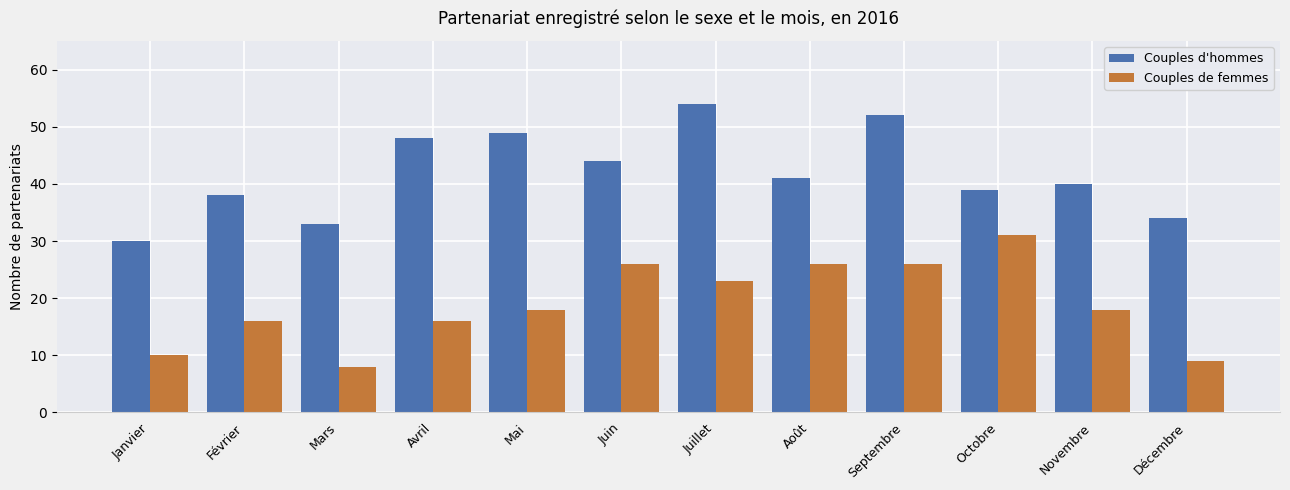

What is the difference between the highest and lowest values at Avril?

32